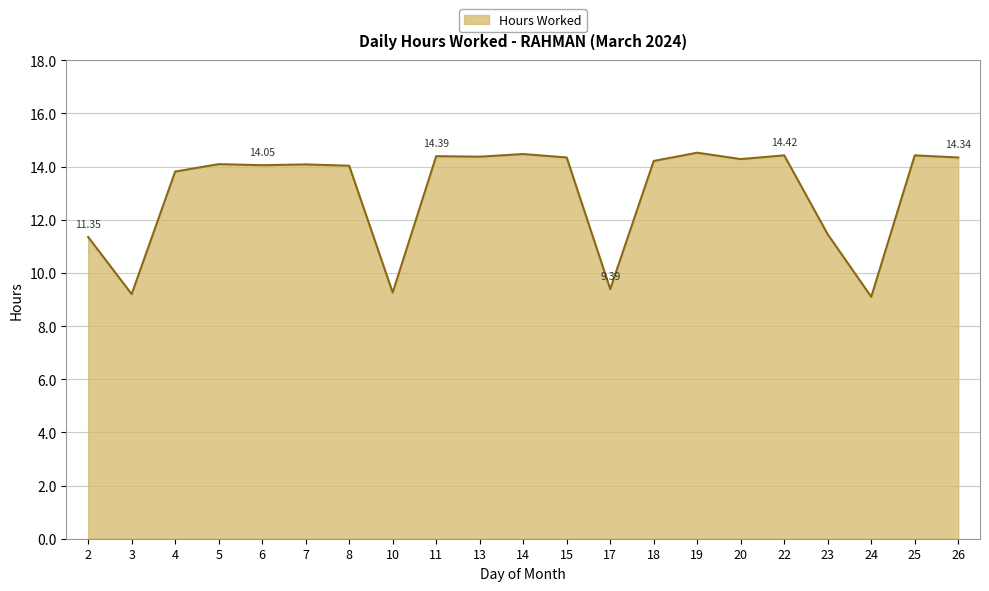

Between 7 and 19, which is larger?

19